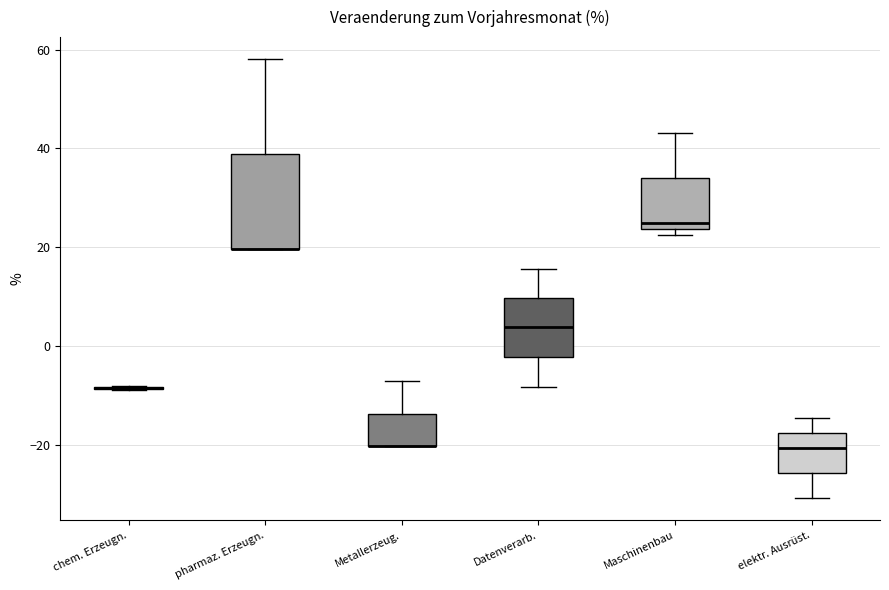

Reading left to right, transcribe this box plot: for each box, give where its median line is, the range the box spans, and where its two whiskers end, as read against the y-axis. The values are not printed on the chart, so give them approximately, as read against the axis.

chem. Erzeugn.: box collapsed to a line at -8, whiskers -8 to -8
pharmaz. Erzeugn.: median 20 (drawn on the box's lower edge), box 20 to 38, whiskers 20 to 58
Metallerzeug.: median -20 (drawn on the box's lower edge), box -20 to -14, whiskers -20 to -8
Datenverarb.: median 4, box -2 to 10, whiskers -8 to 16
Maschinenbau: median 24 (just above the box's lower edge), box 24 to 34, whiskers 22 to 44
elektr. Ausrüst.: median -20, box -26 to -18, whiskers -30 to -14